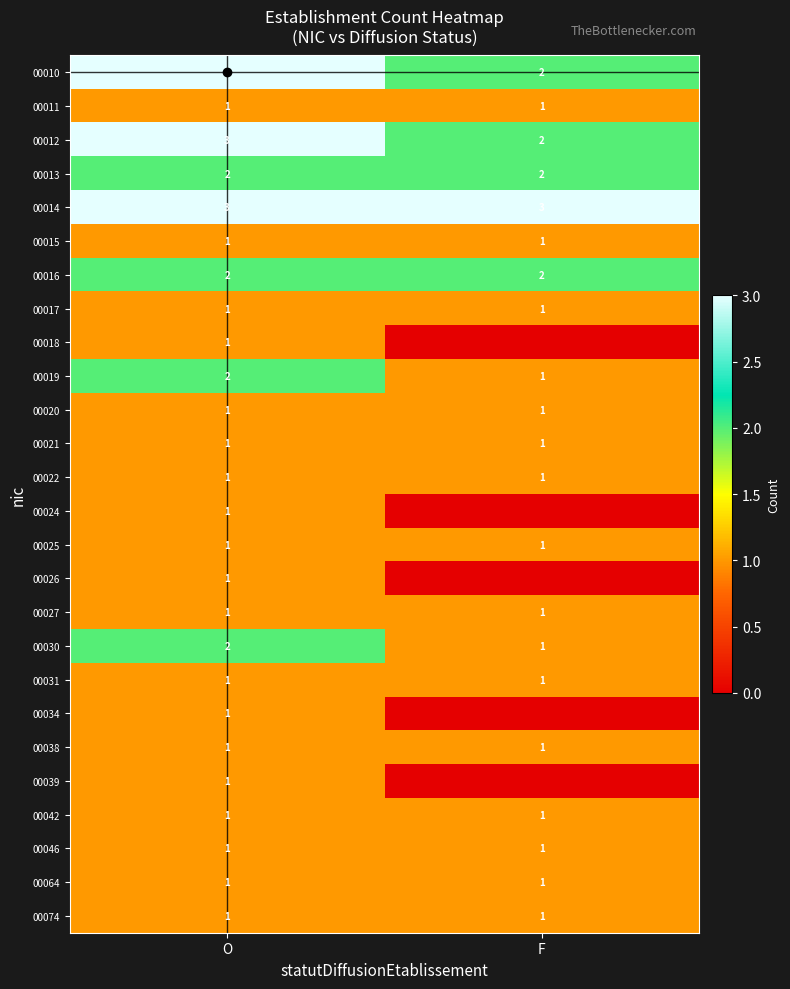

At which label does 00039 reach its peak?

O